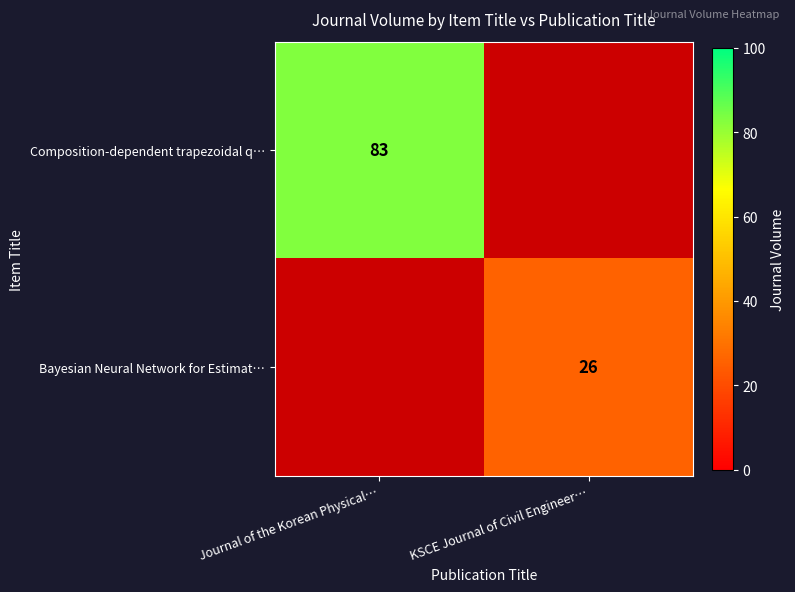

The value of Bayesian Neural Network for Estimat… at KSCE Journal of Civil Engineer… is 26. True or false?

True